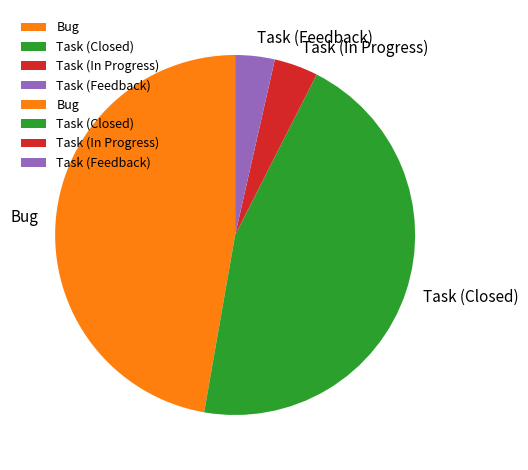

Which has a higher value, Task (Closed) or Task (In Progress)?

Task (Closed)